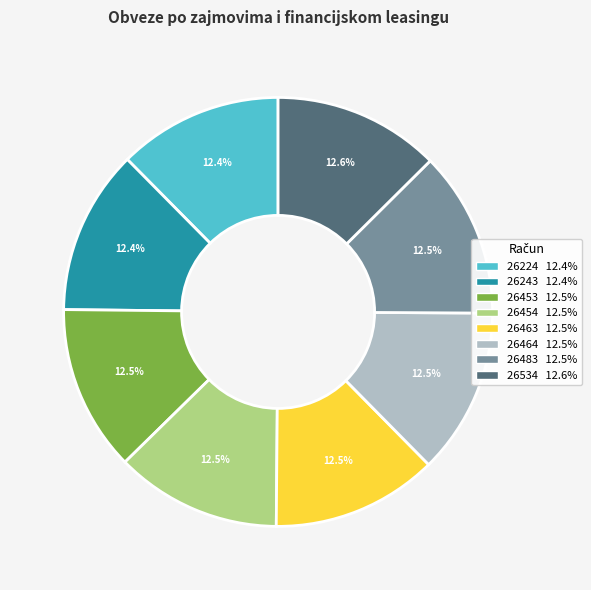

What is the ratio of the value at 26454 to the value at 26453?

1.0